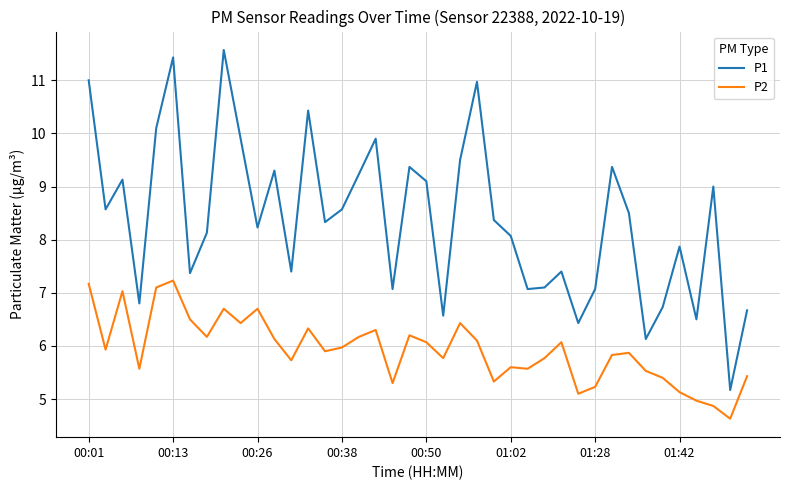

How many interior local peaks does the P1 series have?

12